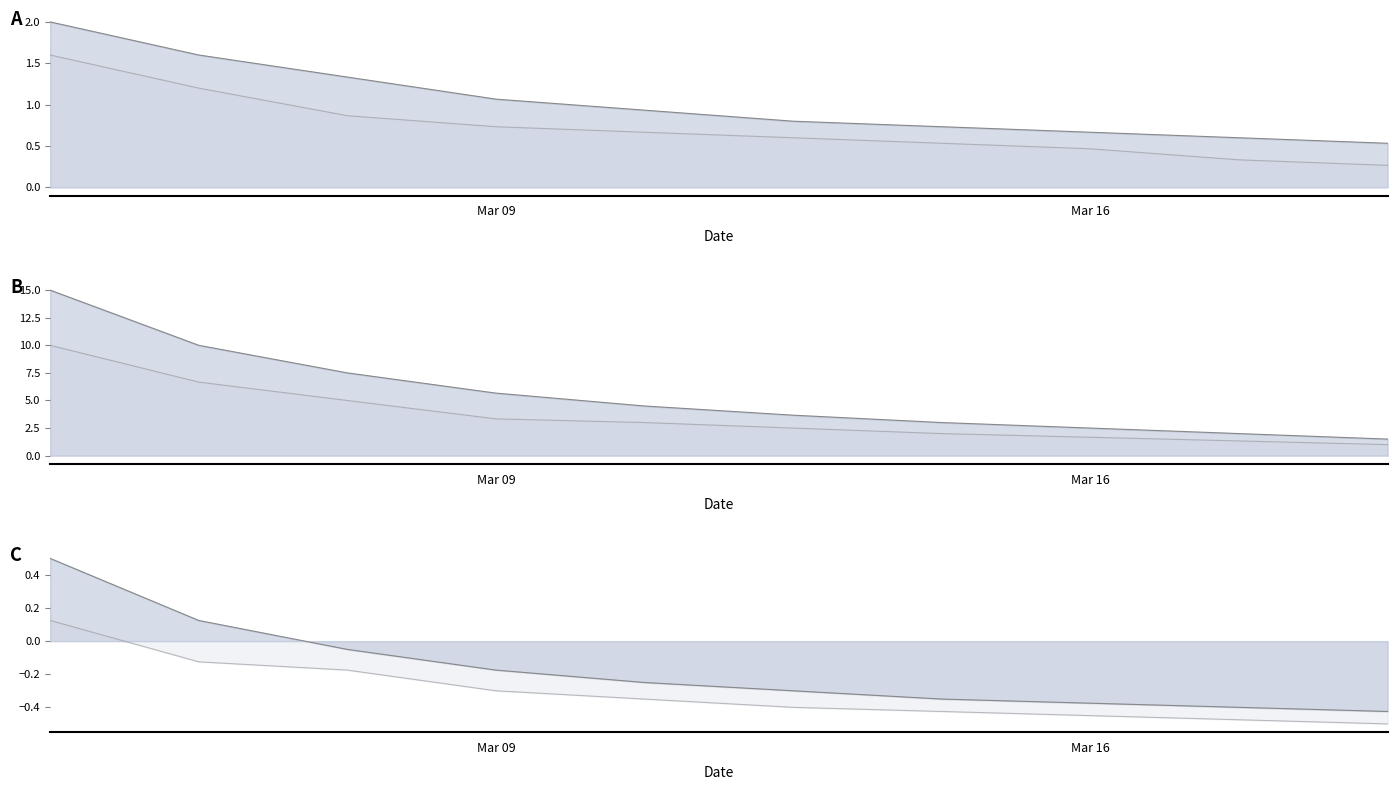

What is the total value across all series at 9?

3.4